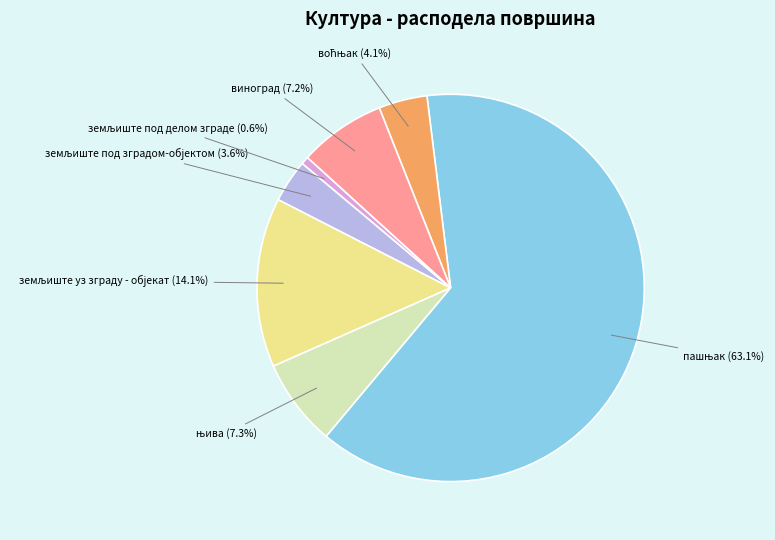

To the nearest percent, what is the average slice percentage?

14%